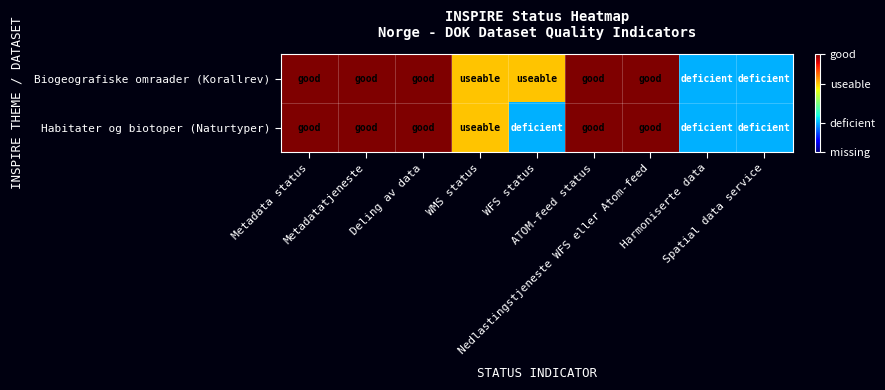

Reading right to left, extract all data points from this chart.

Biogeografiske omraader (Korallrev): Spatial data service=0.3	Harmoniserte data=0.3	Nedlastingstjeneste WFS eller Atom-feed=1.0	ATOM-feed status=1.0	WFS status=0.7	WMS status=0.7	Deling av data=1.0	Metadatatjeneste=1.0	Metadata status=1.0
Habitater og biotoper (Naturtyper): Spatial data service=0.3	Harmoniserte data=0.3	Nedlastingstjeneste WFS eller Atom-feed=1.0	ATOM-feed status=1.0	WFS status=0.3	WMS status=0.7	Deling av data=1.0	Metadatatjeneste=1.0	Metadata status=1.0